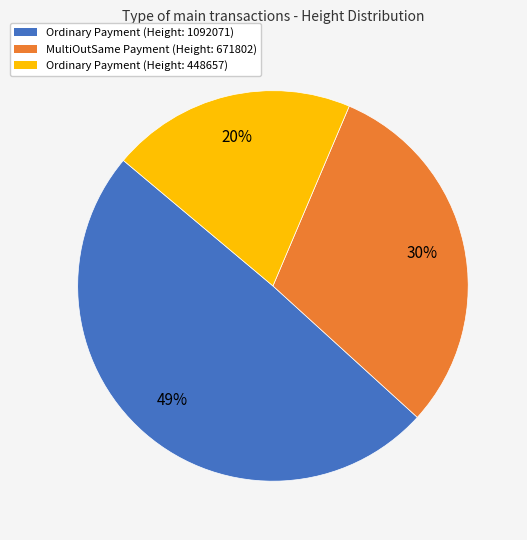

Is there a majority slice in this chart?

No